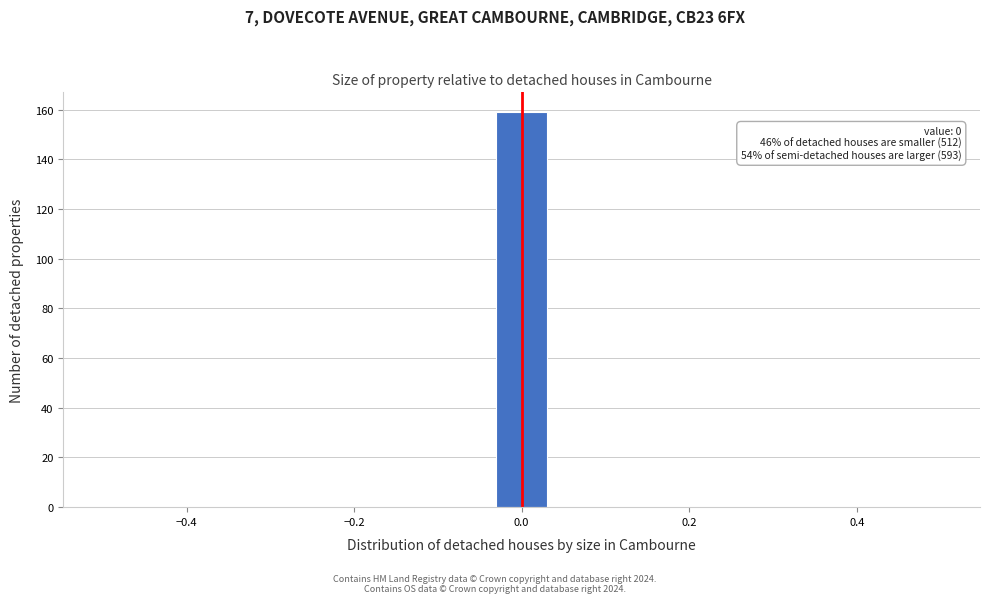

Read against the x-axis, roughly where is the centre of the tallest bar?

0.00